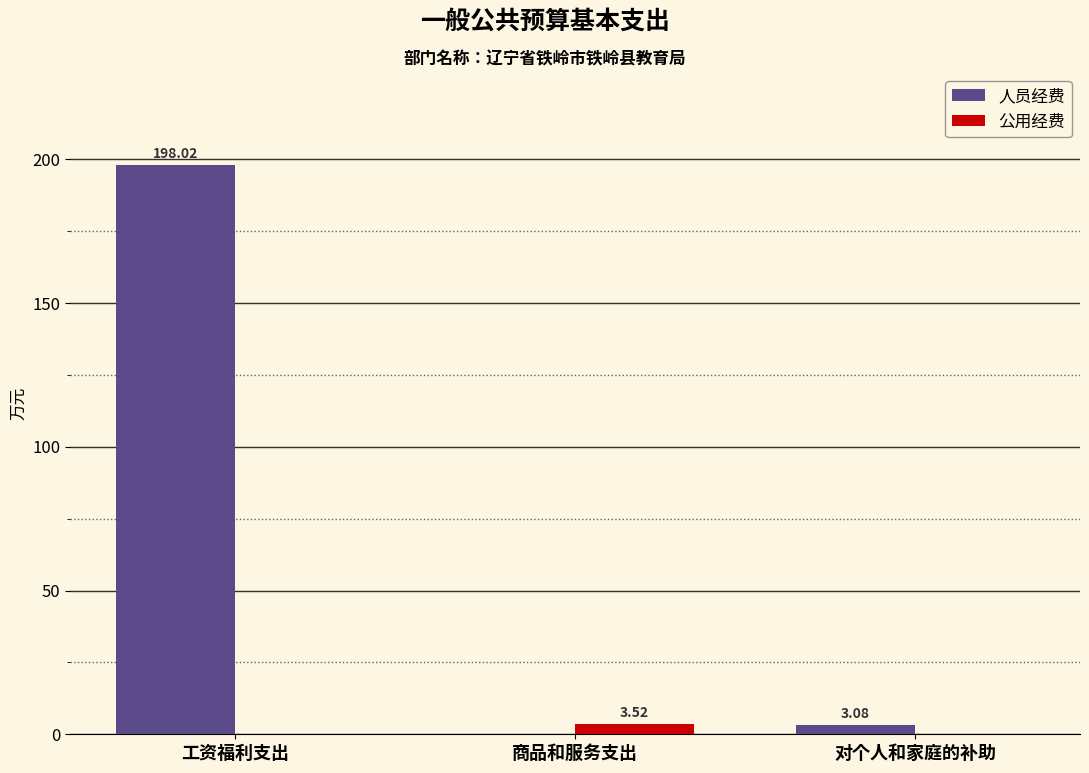

What are all the series names shown in the legend?

人员经费, 公用经费